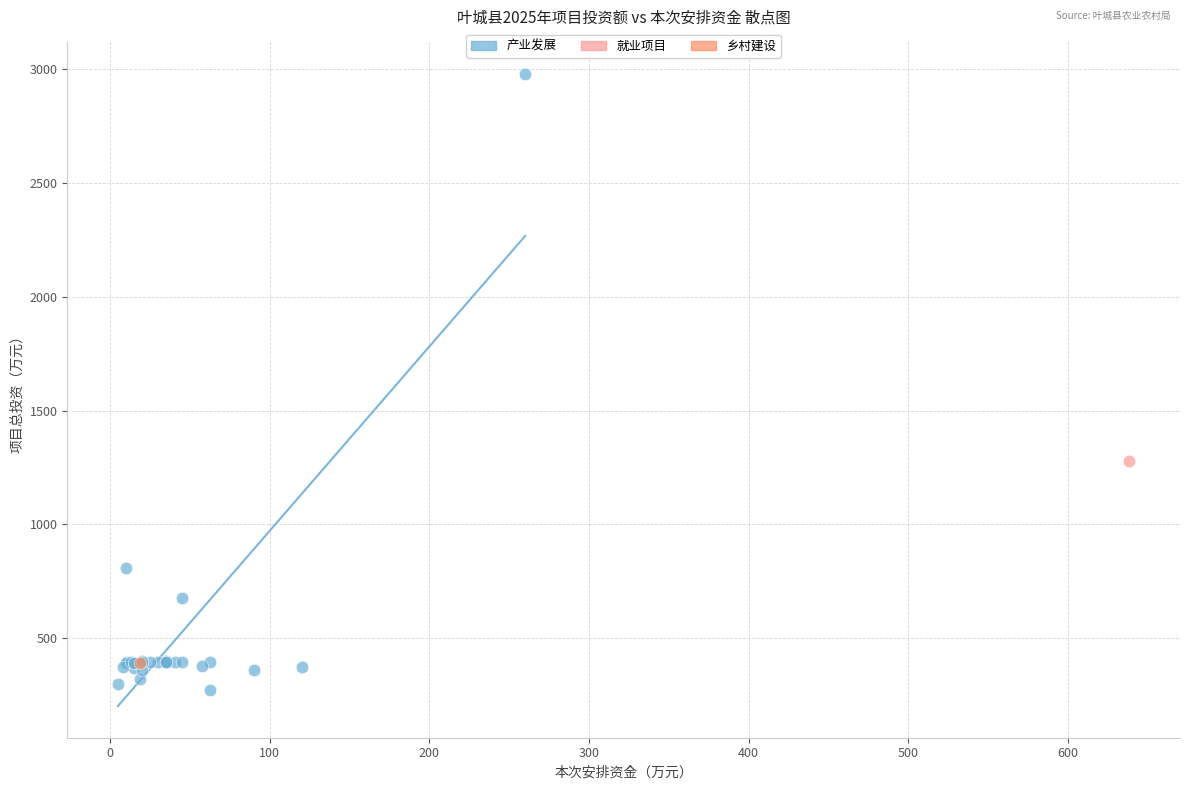

What are all the series names shown in the legend?

产业发展, 就业项目, 乡村建设